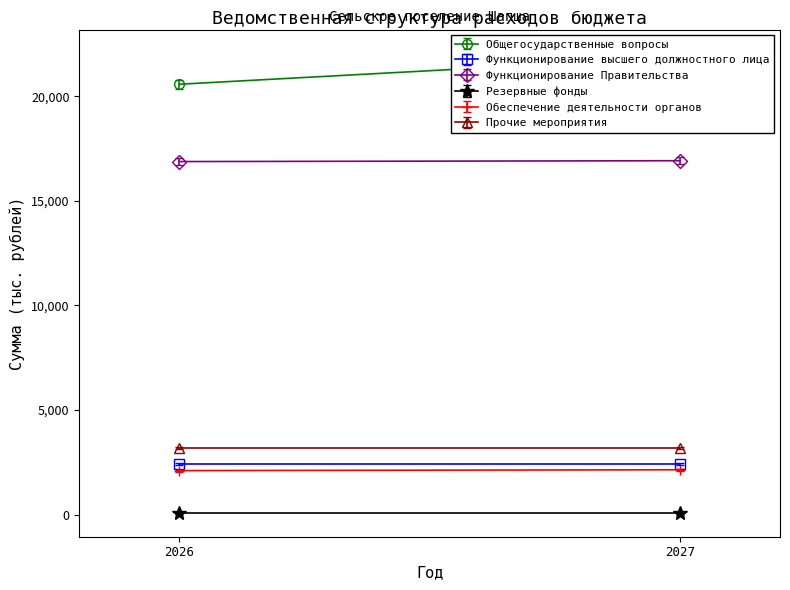

Count the number of data series in this chart.

6